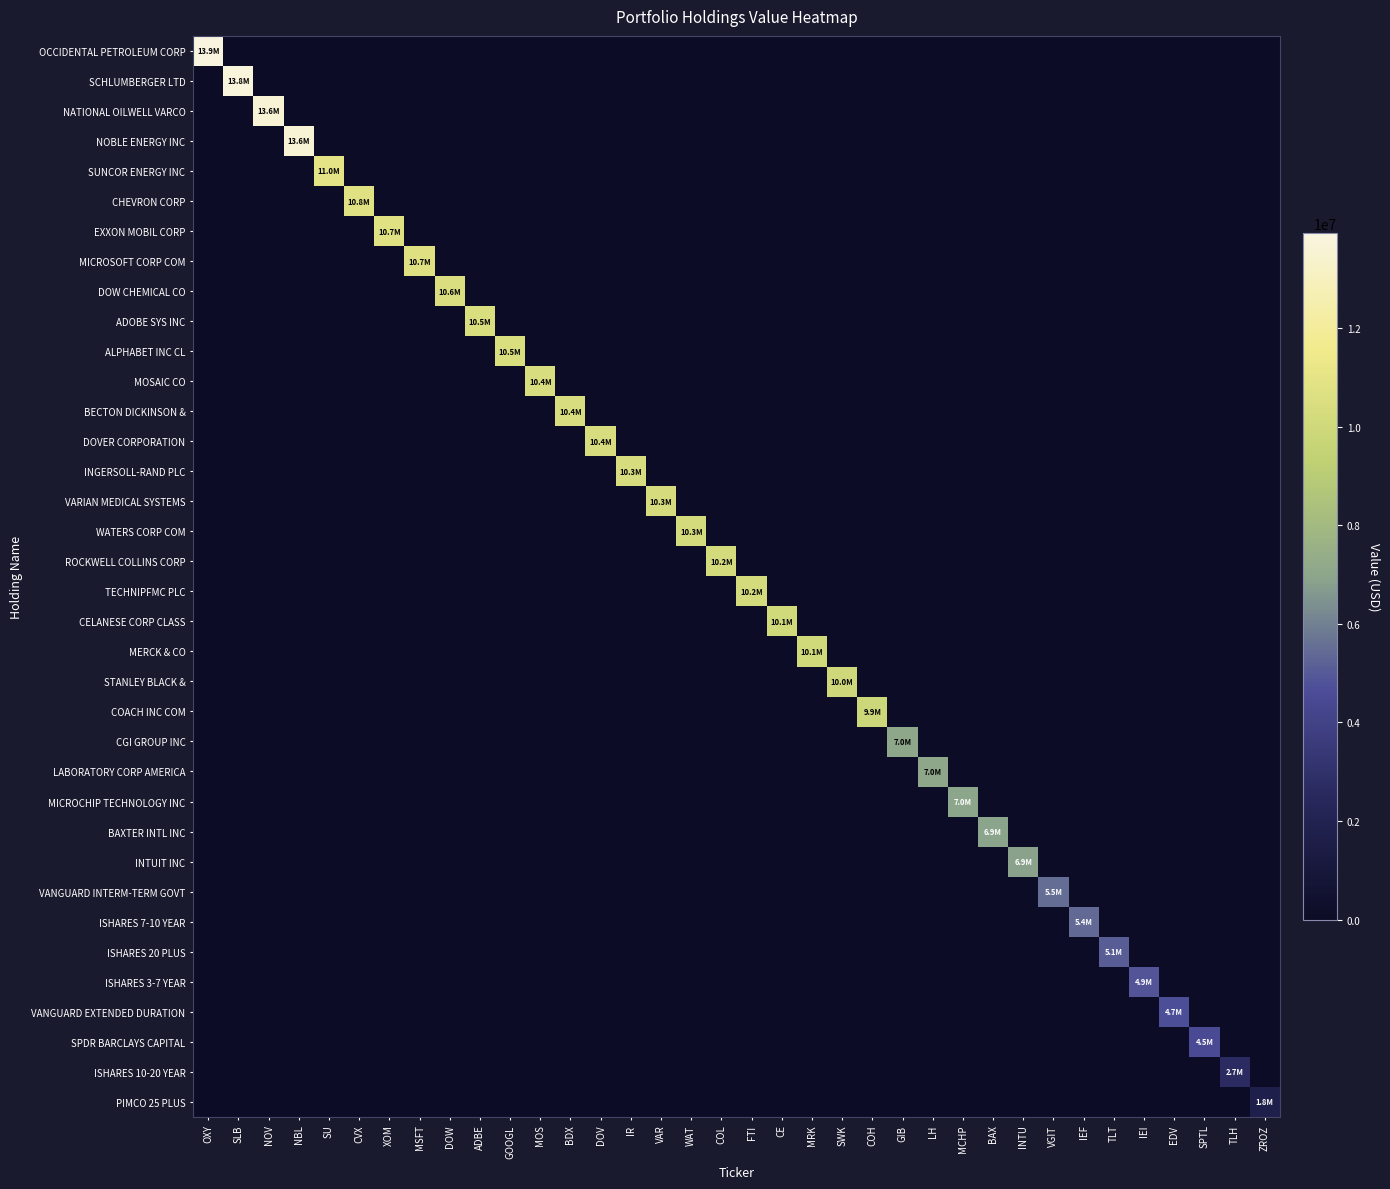

Between ADBE and BDX, which is larger?

ADBE